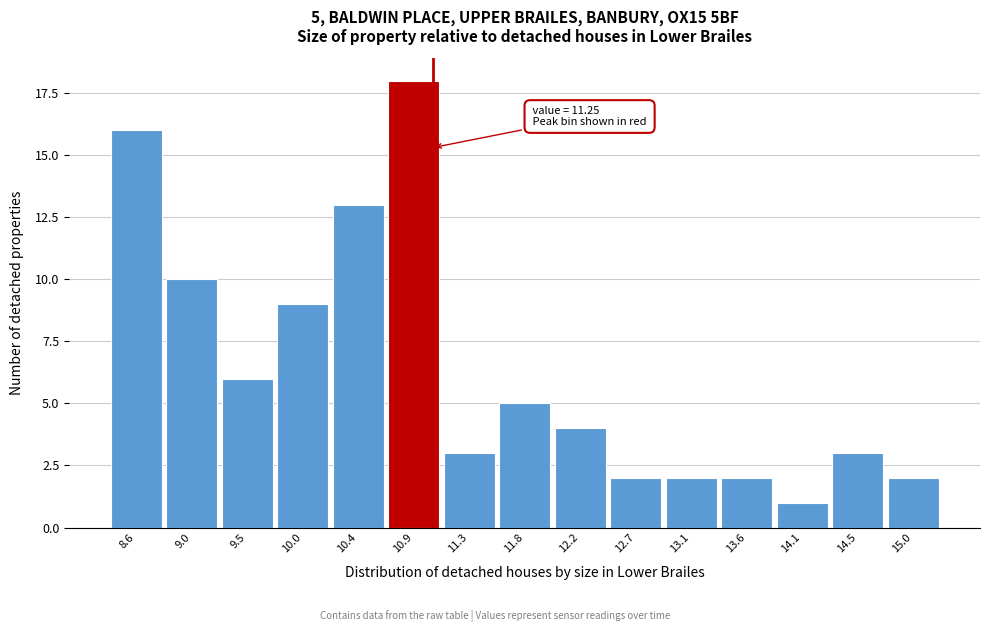

Reading left to right, list all the values displayed in this chart.

16	10	6	9	13	18	3	5	4	2	2	2	1	3	2